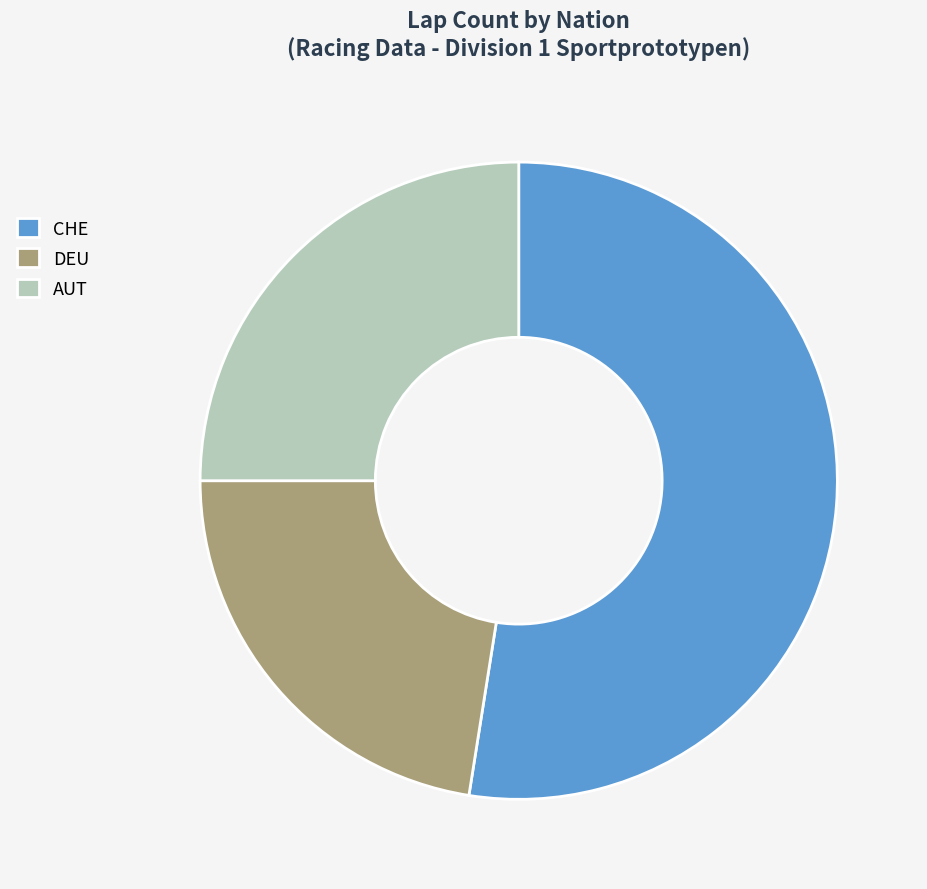

Does DEU represent more than half of the total?

No